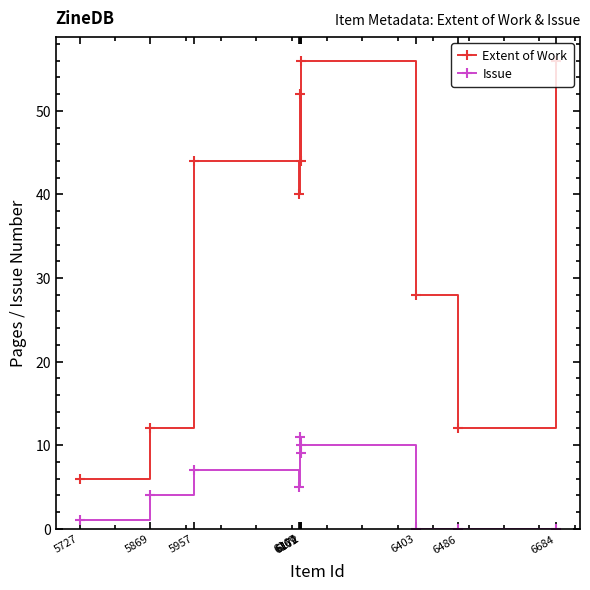

At which category is the sum across all series the highest?

6172